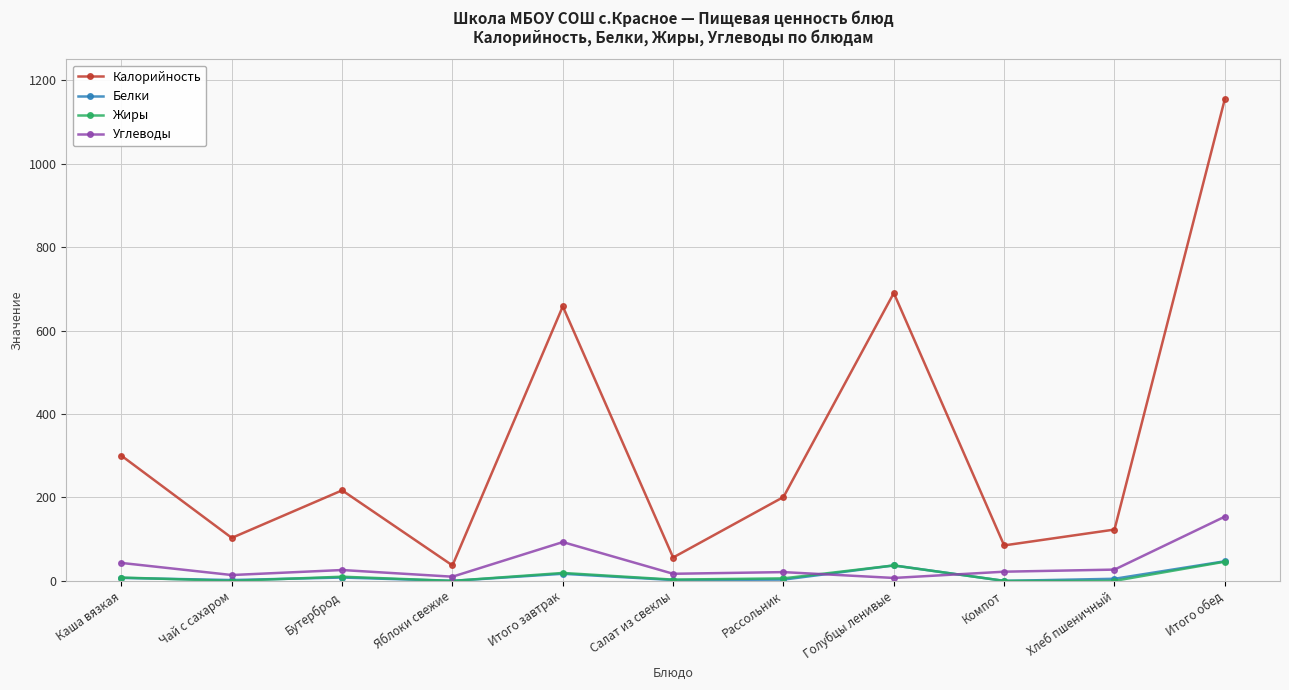

At which category is the sum across all series the highest?

Итого обед